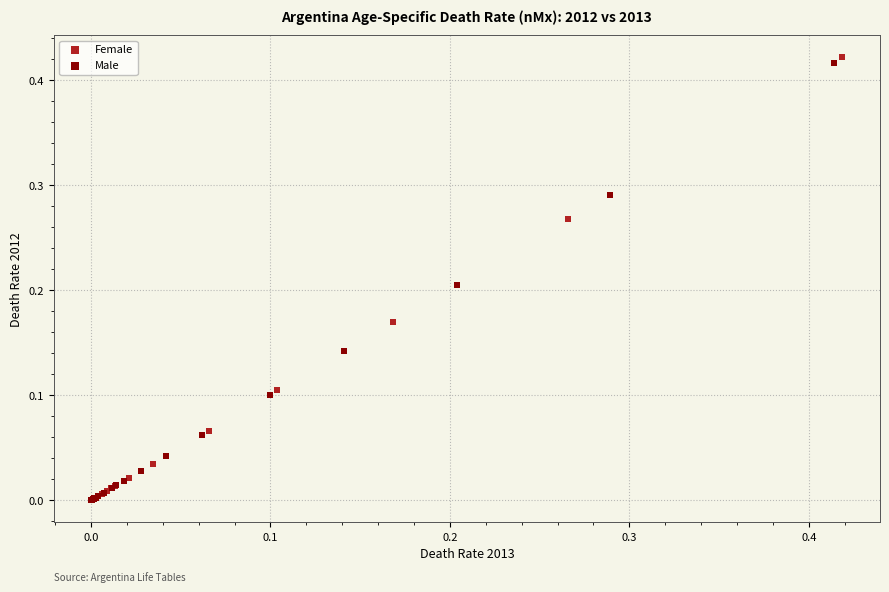

What are all the series names shown in the legend?

Female, Male